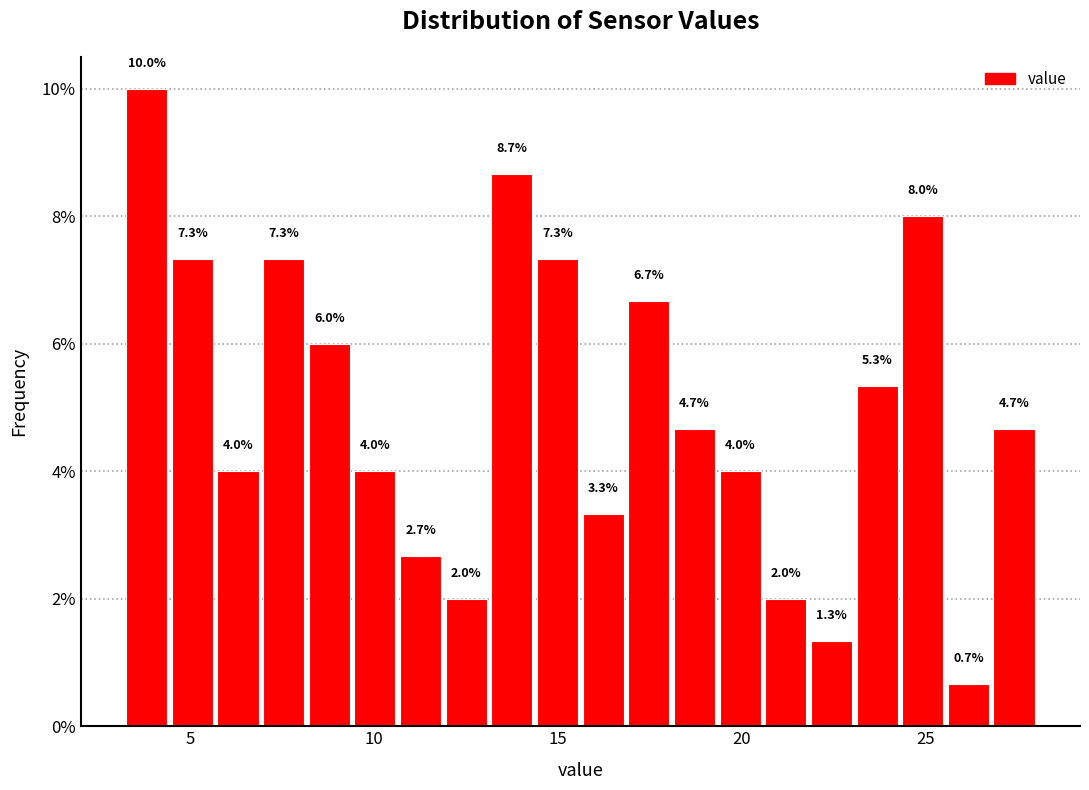

Around what value on the x-axis is the tallest bar? Give the approximate position of its centre, as read against the axis.

4.0